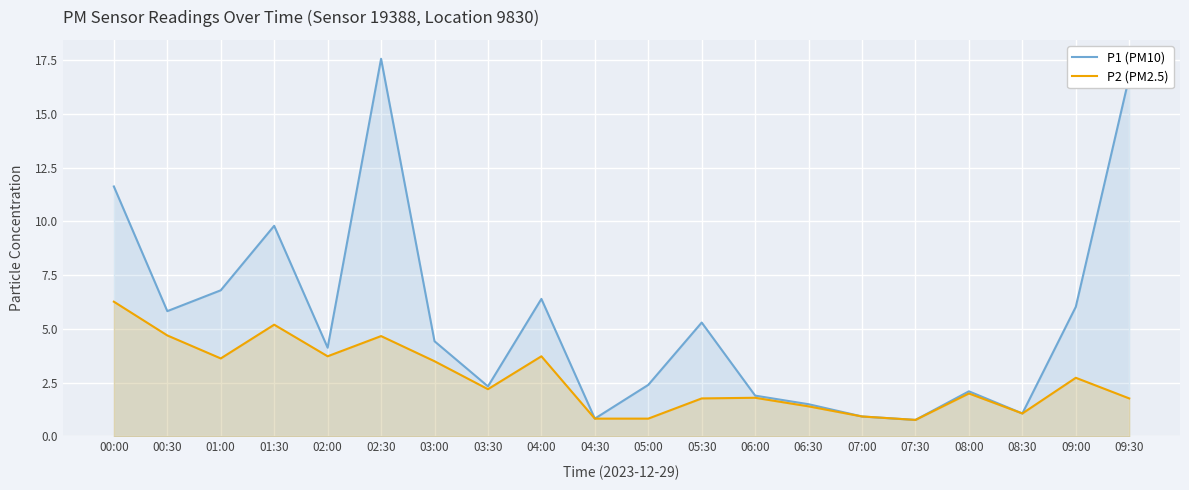

Reading left to right, extract all data points from this chart.

P1 (PM10): 11.6	5.8	6.8	9.8	4.1	17.6	4.4	2.3	6.4	0.8	2.4	5.3	1.9	1.5	0.9	0.8	2.1	1.1	6.0	16.7
P2 (PM2.5): 6.3	4.7	3.6	5.2	3.7	4.7	3.5	2.2	3.7	0.8	0.8	1.8	1.8	1.4	0.9	0.8	2.0	1.1	2.7	1.8